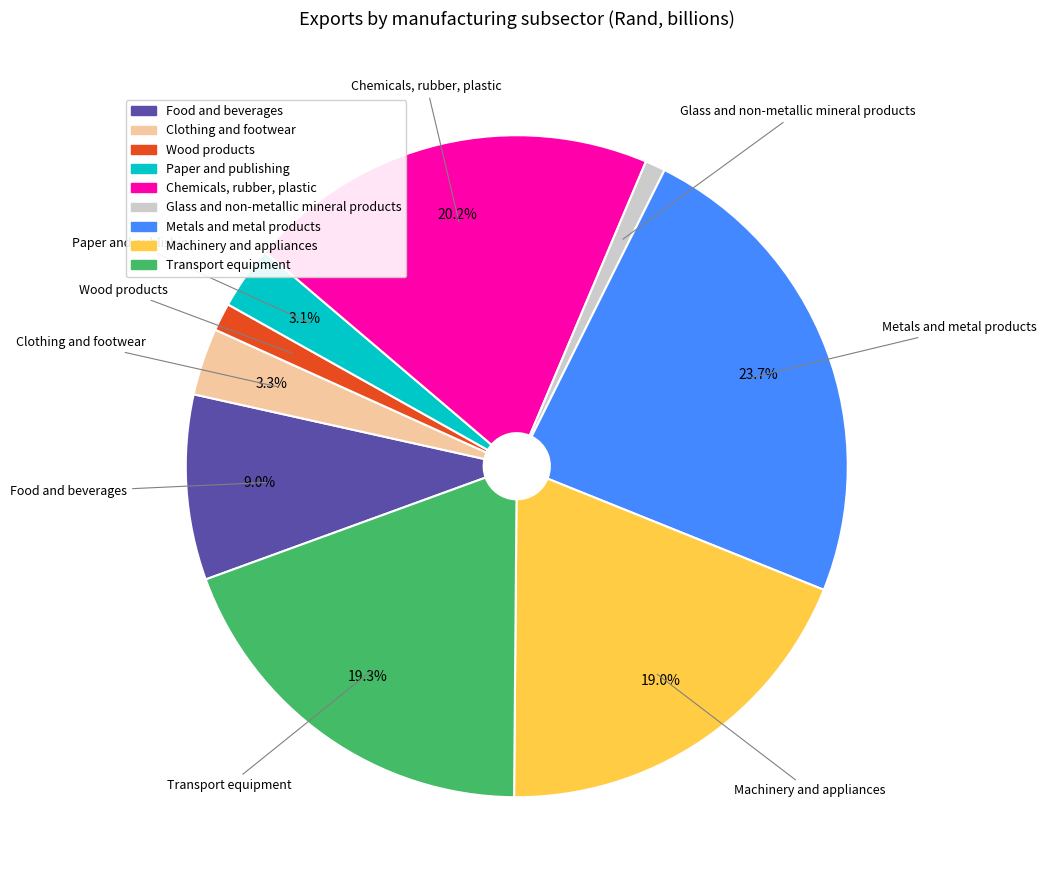

Is there any slice that represents more than half of the pie?

No